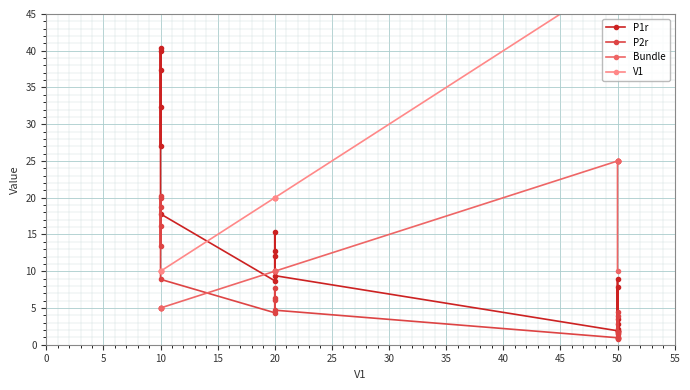

Which series ends up on top after the final intersection of V1 and P2r?

V1